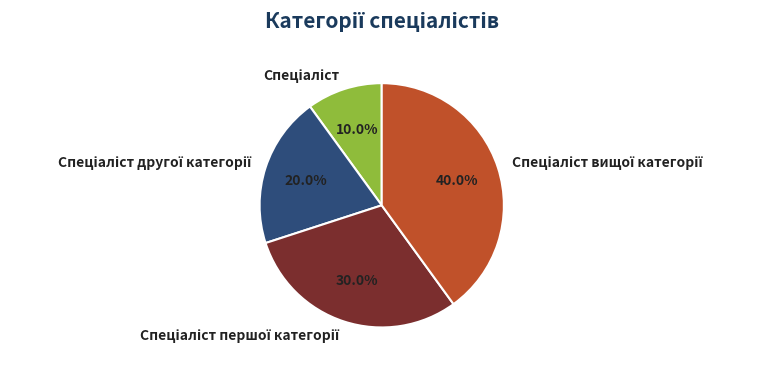

Count the number of slices in the pie.

4